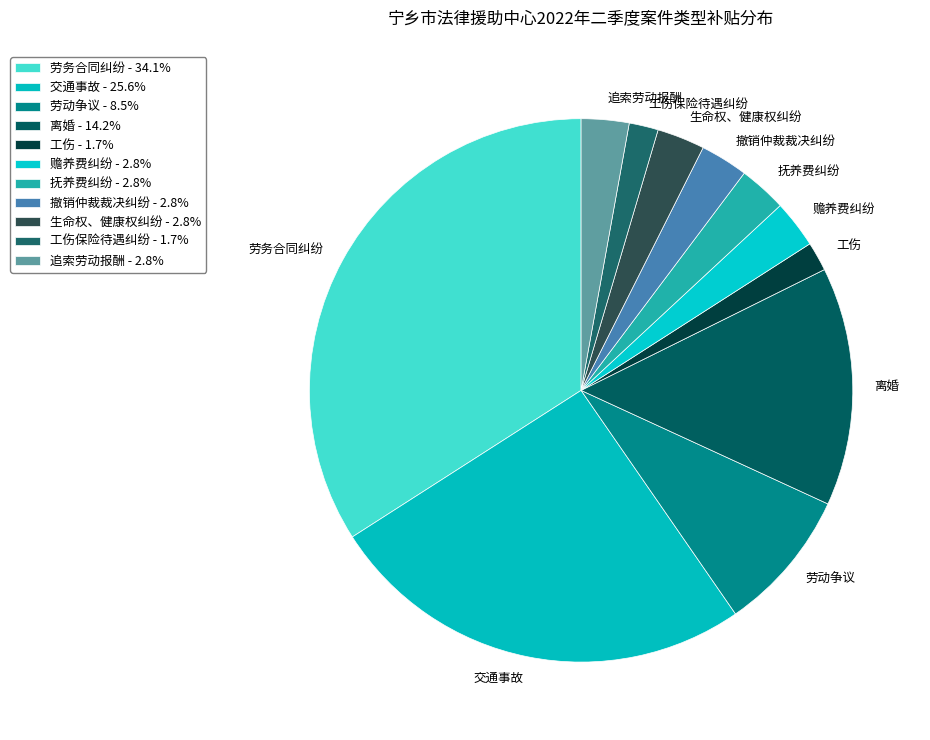

What is the ratio of the value at 交通事故 to the value at 赡养费纠纷?

9.0